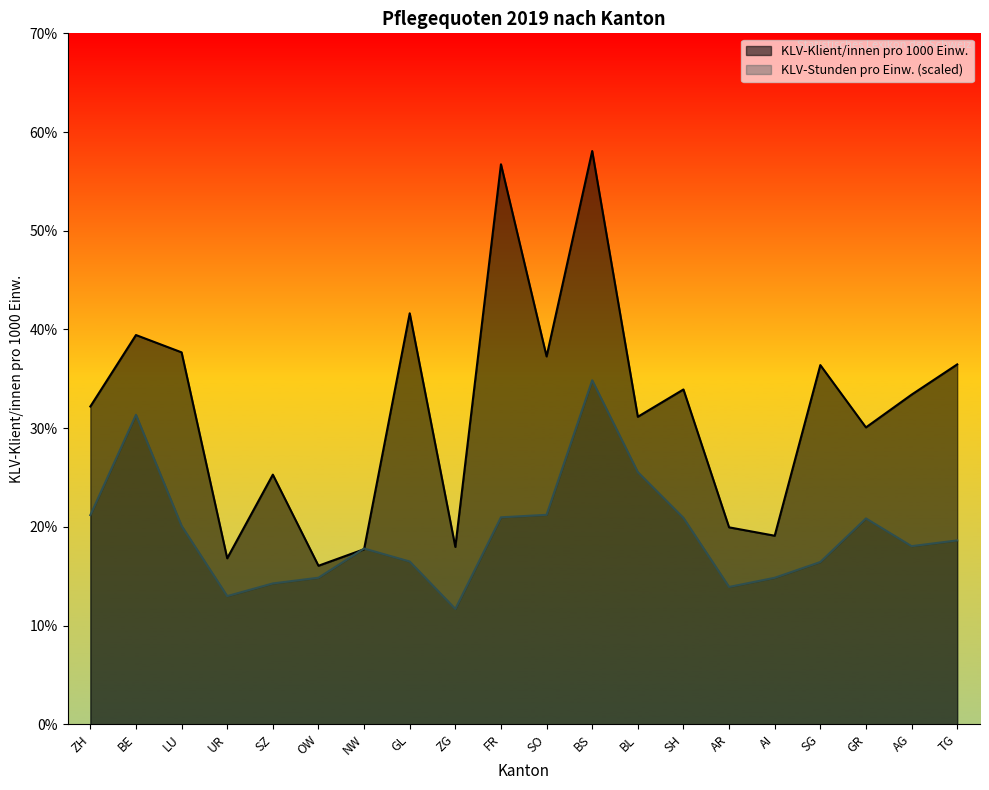

Count the number of categories in the chart.

20